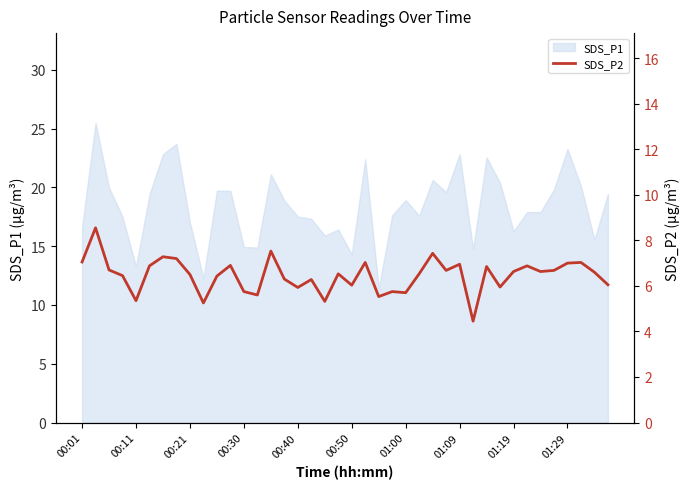

What value does the data have at 14?

7.5